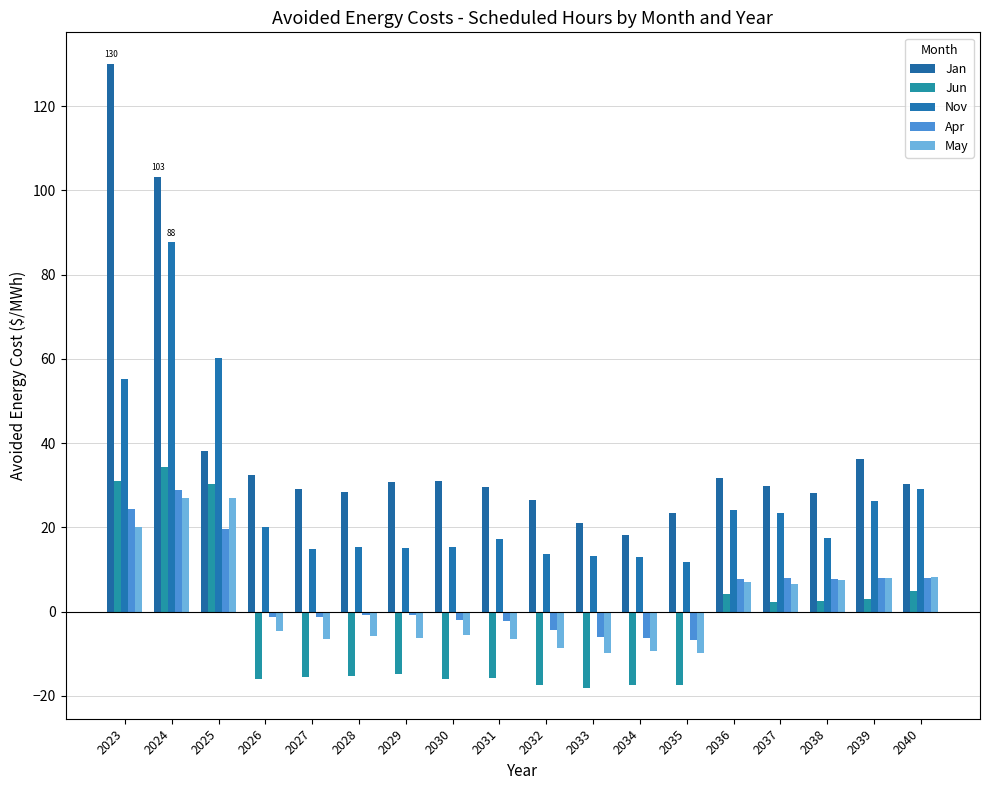

Which series has the widest spread of values?

Jan